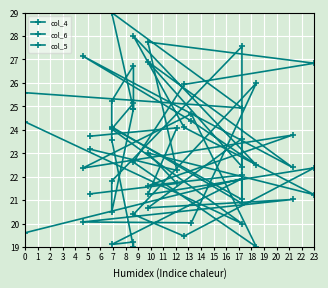

The col_6 series shows 19.6 at 0. True or false?

True